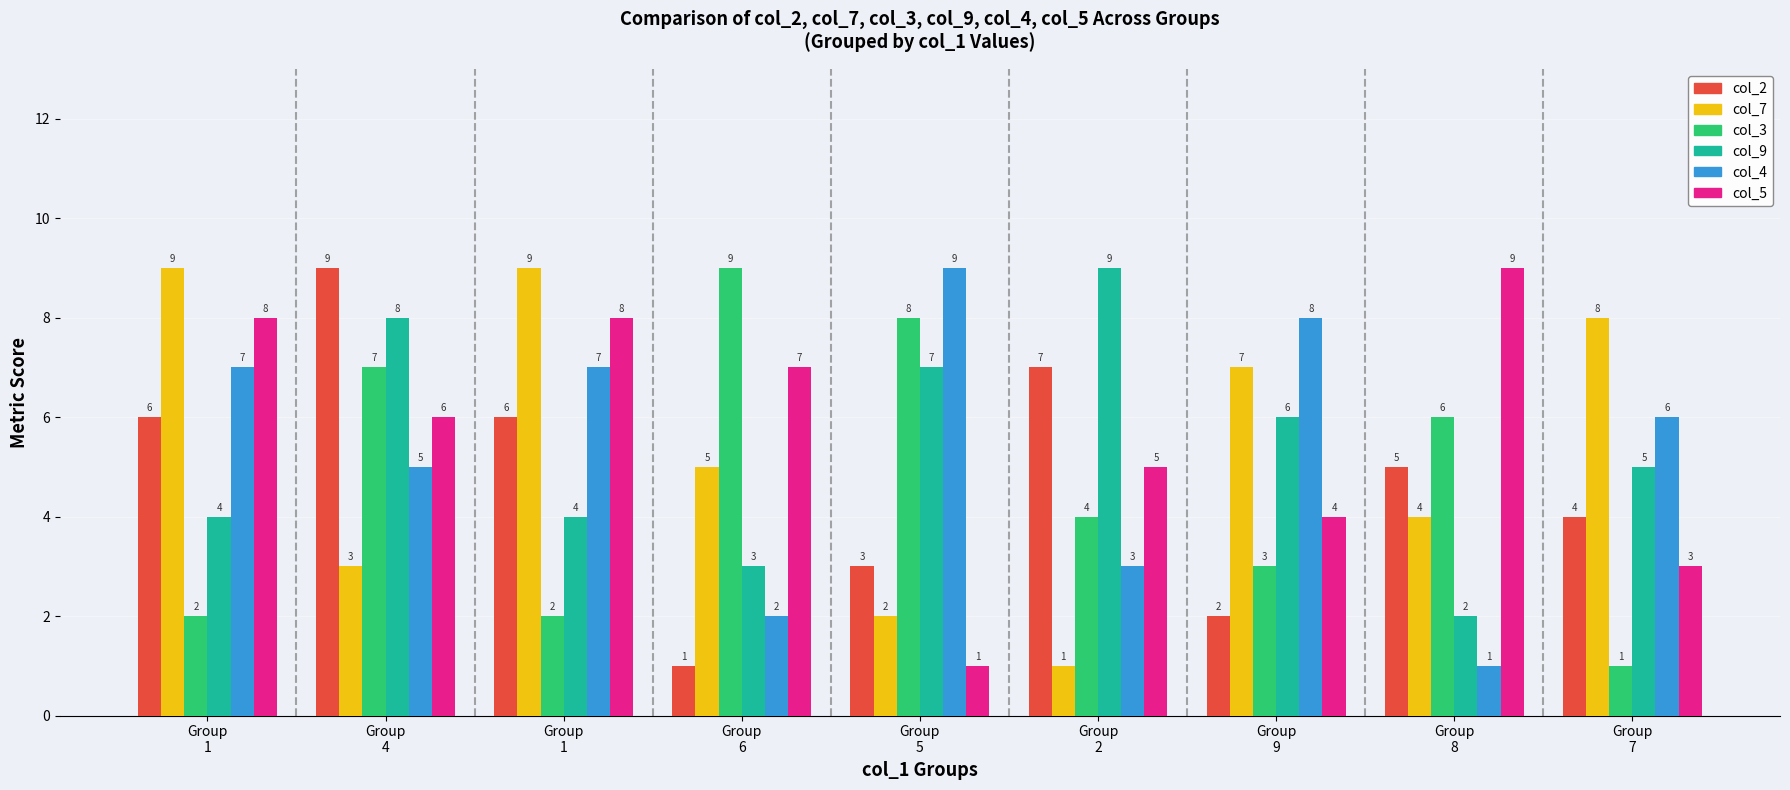

What are all the series names shown in the legend?

col_2, col_7, col_3, col_9, col_4, col_5